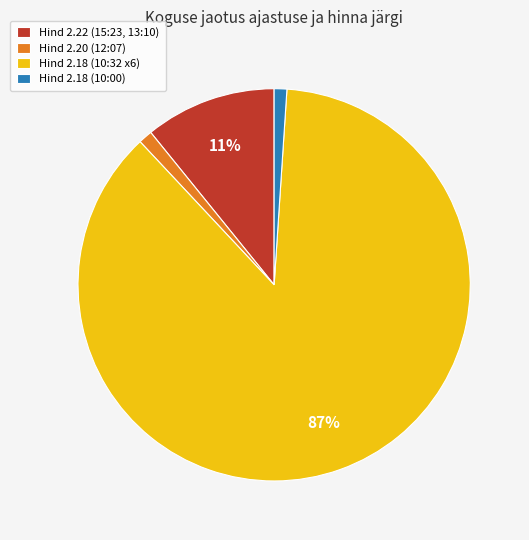

Do Hind 2.20 (12:07) and Hind 2.18 (10:32 x6) together represent more than half of the pie?

Yes